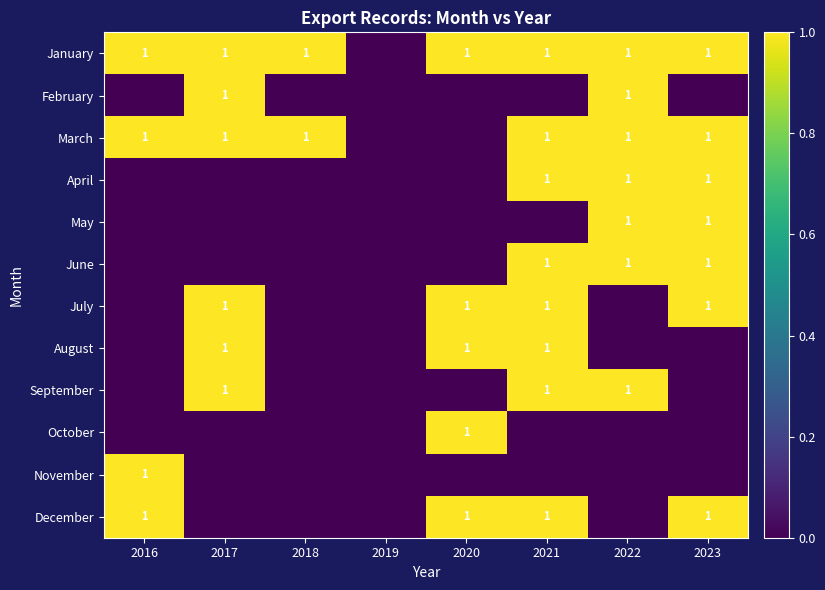

Count the number of categories in the chart.

8